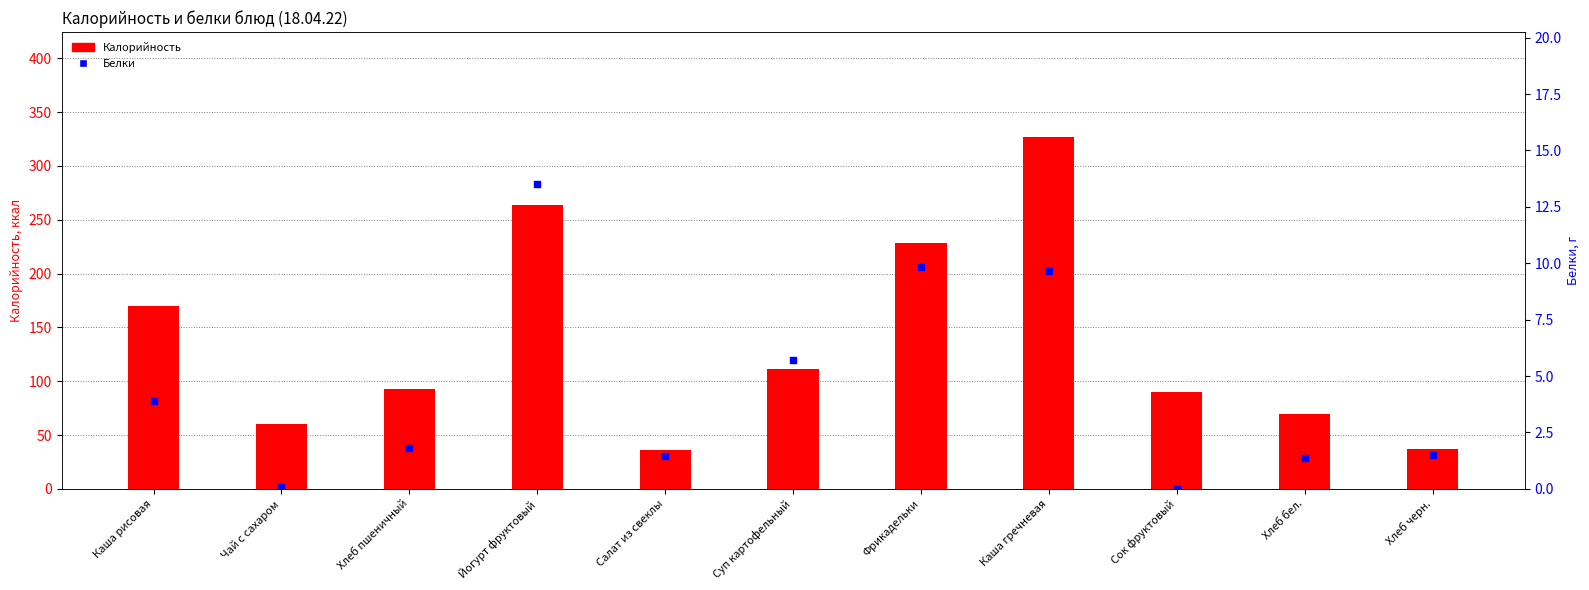

Which series has the widest spread of Y values?

Калорийность